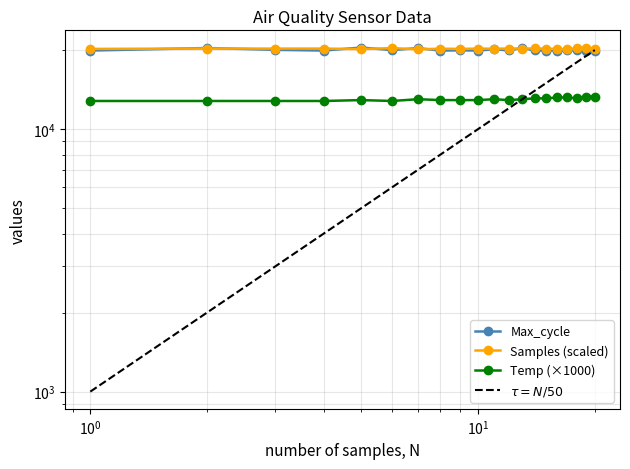

What is the difference between the maximum and minimum values in the Samples (scaled) series?

226.4